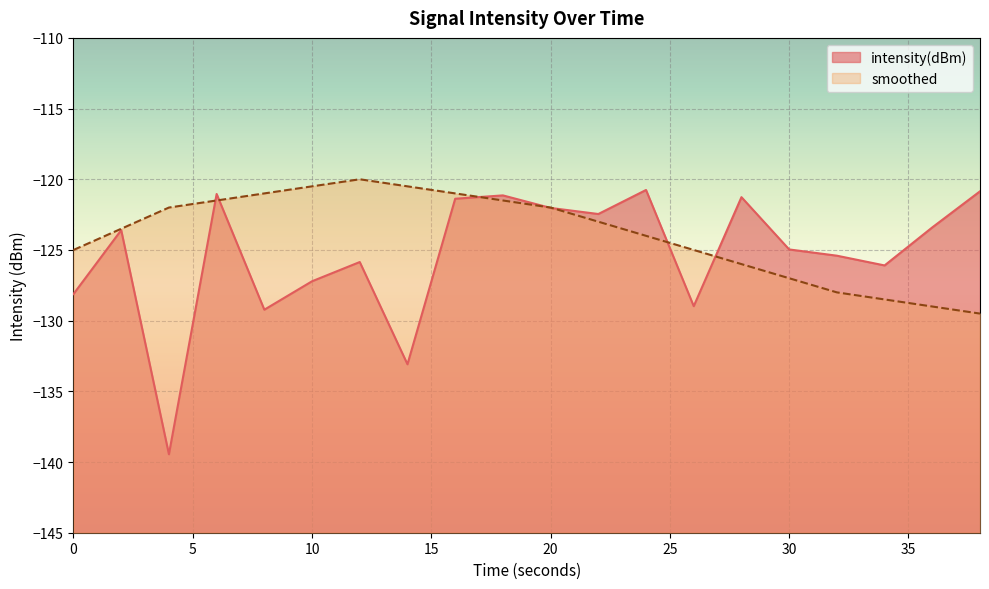

Reading left to right, list all the values displayed in this chart.

intensity(dBm): -128.1	-123.6	-139.5	-121.0	-129.2	-127.2	-125.9	-133.1	-121.4	-121.1	-122.0	-122.5	-120.8	-129.0	-121.3	-125.0	-125.4	-126.1	-123.4	-120.9
smoothed: -125.0	-123.5	-122.0	-121.5	-121.0	-120.5	-120.0	-120.5	-121.0	-121.5	-122.0	-123.0	-124.0	-125.0	-126.0	-127.0	-128.0	-128.5	-129.0	-129.5